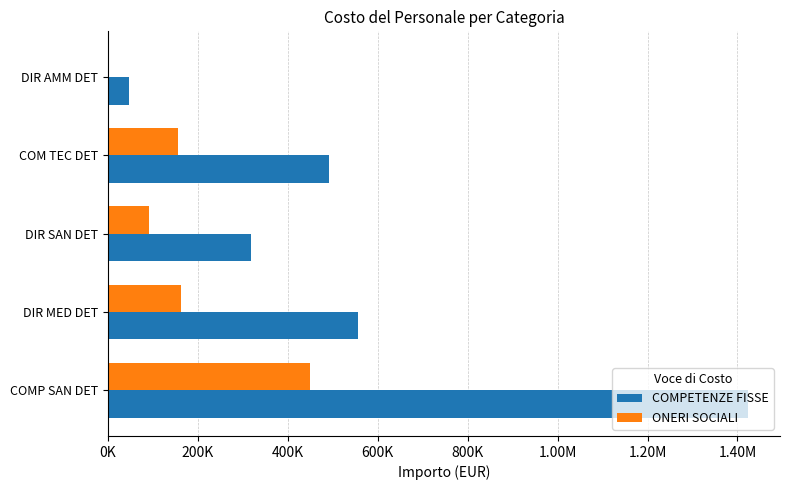

What are all the series names shown in the legend?

COMPETENZE FISSE, ONERI SOCIALI